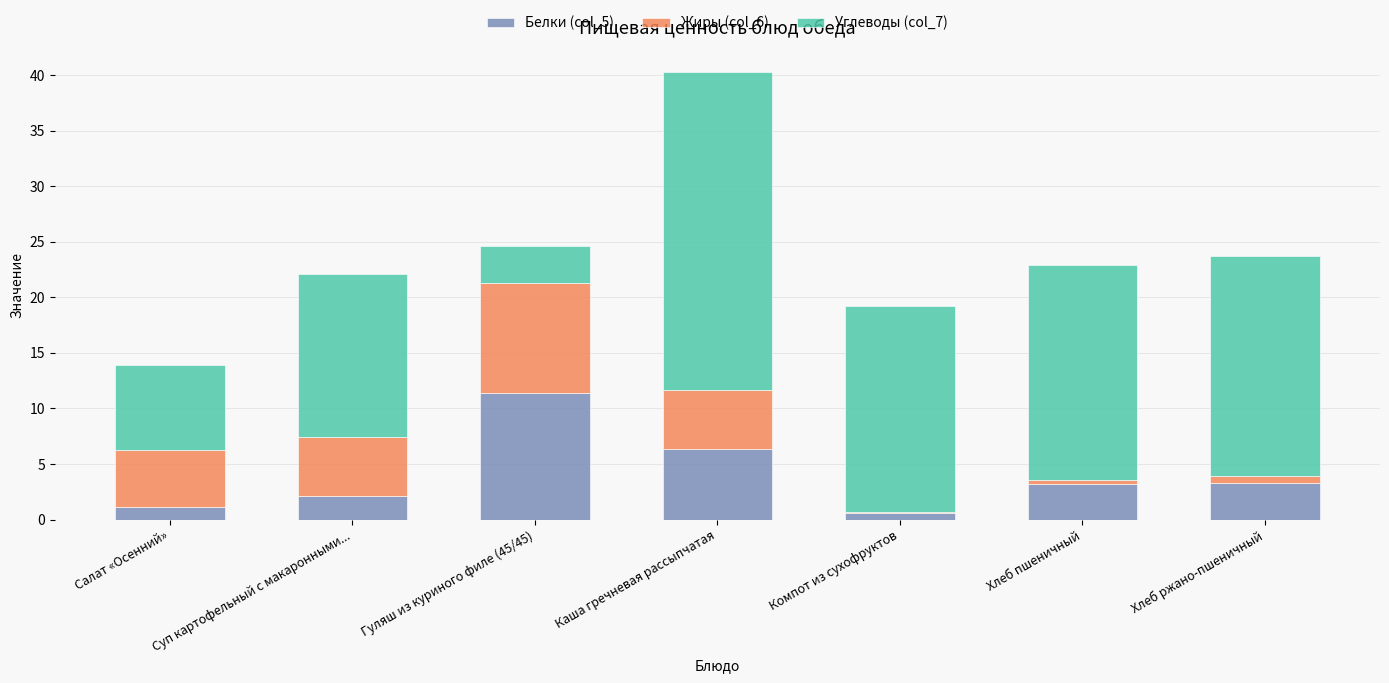

The Белки (col_5) series shows 6.3 at Гуляш из куриного филе (45/45). True or false?

False